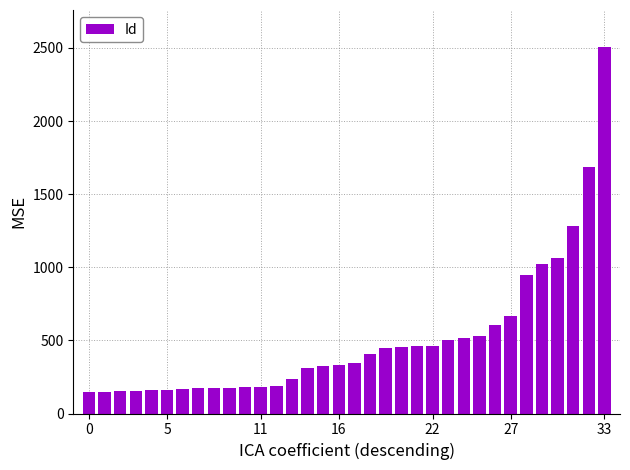

What is the minimum value shown in the chart?

149